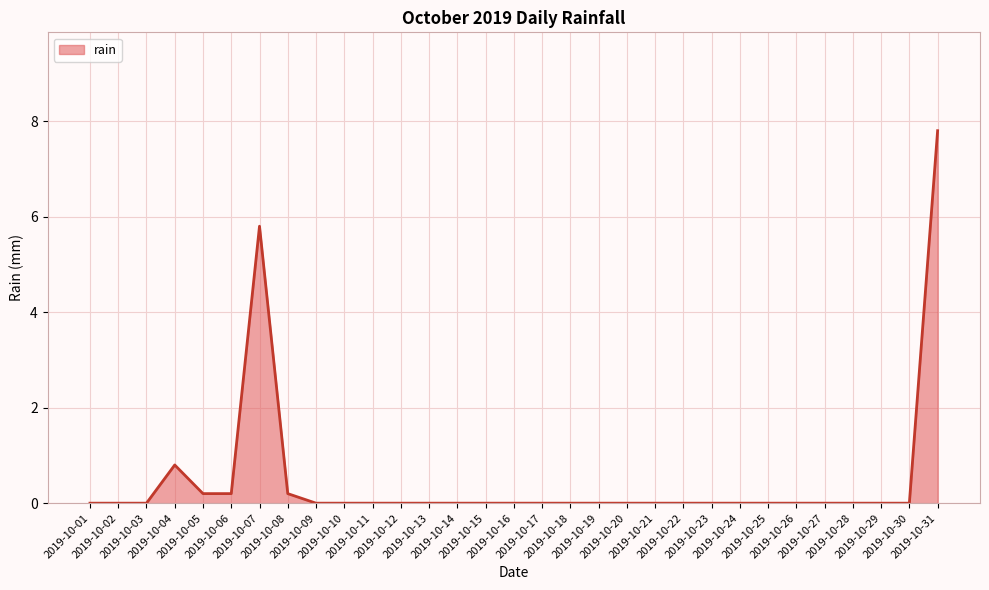

What is the sum of all values?

15.0